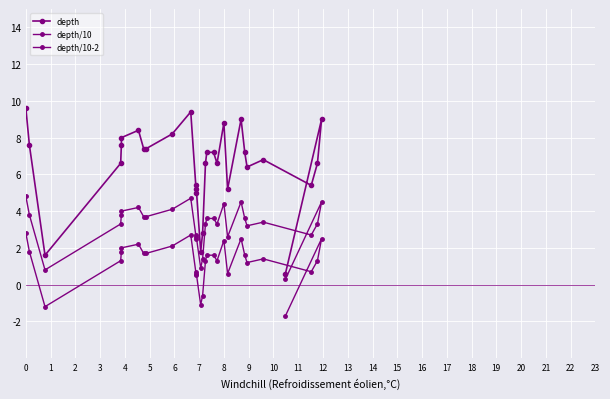

In depth, how many points are higher than both neighbors (excluding endpoints)?

7